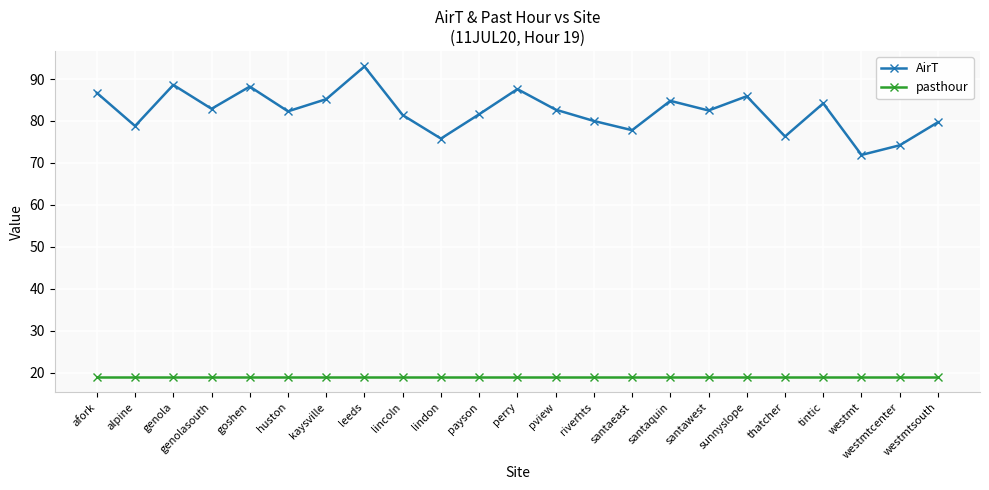

At which category is the sum across all series the highest?

leeds